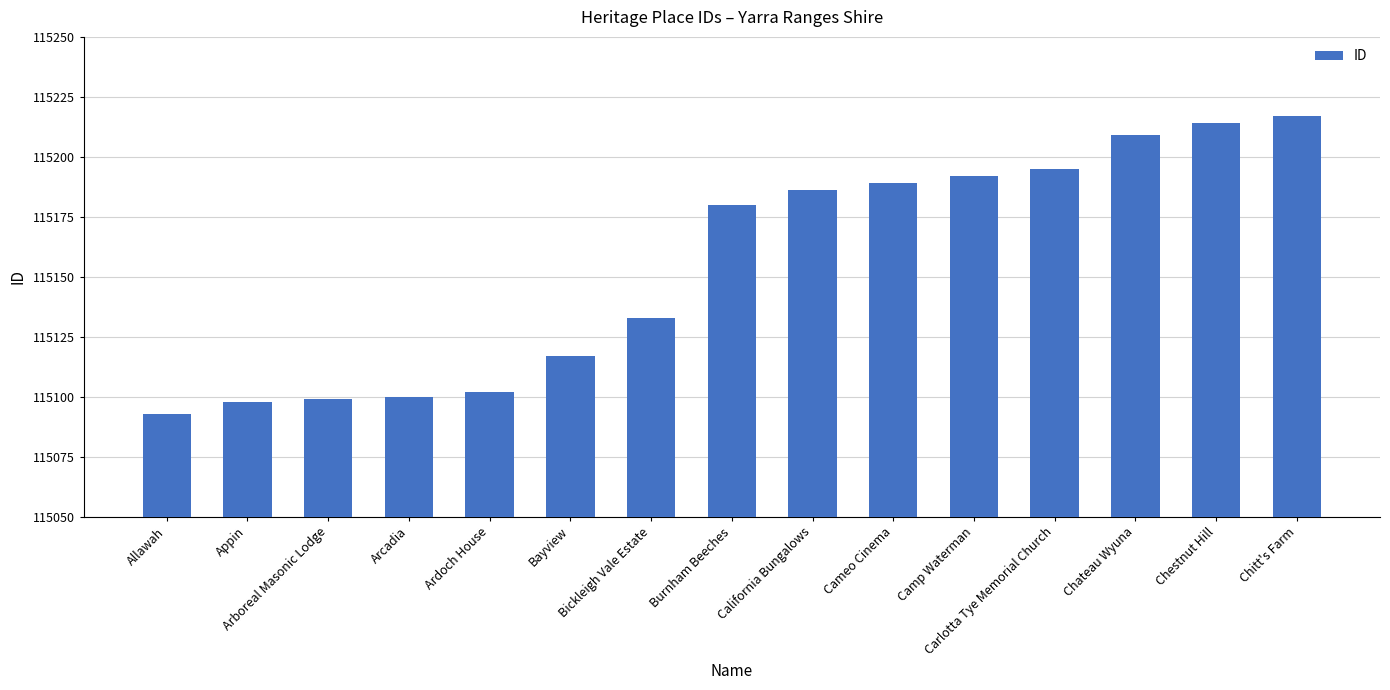

Between Chateau Wyuna and Chitt's Farm, which is larger?

Chitt's Farm